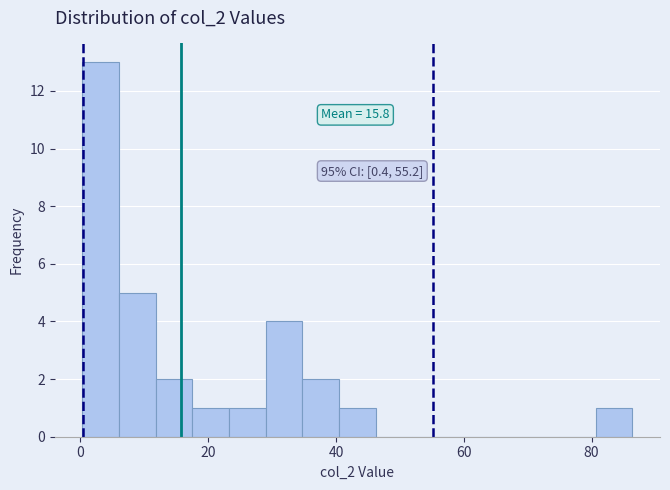

Around what value on the x-axis is the tallest bar? Give the approximate position of its centre, as read against the axis.

4